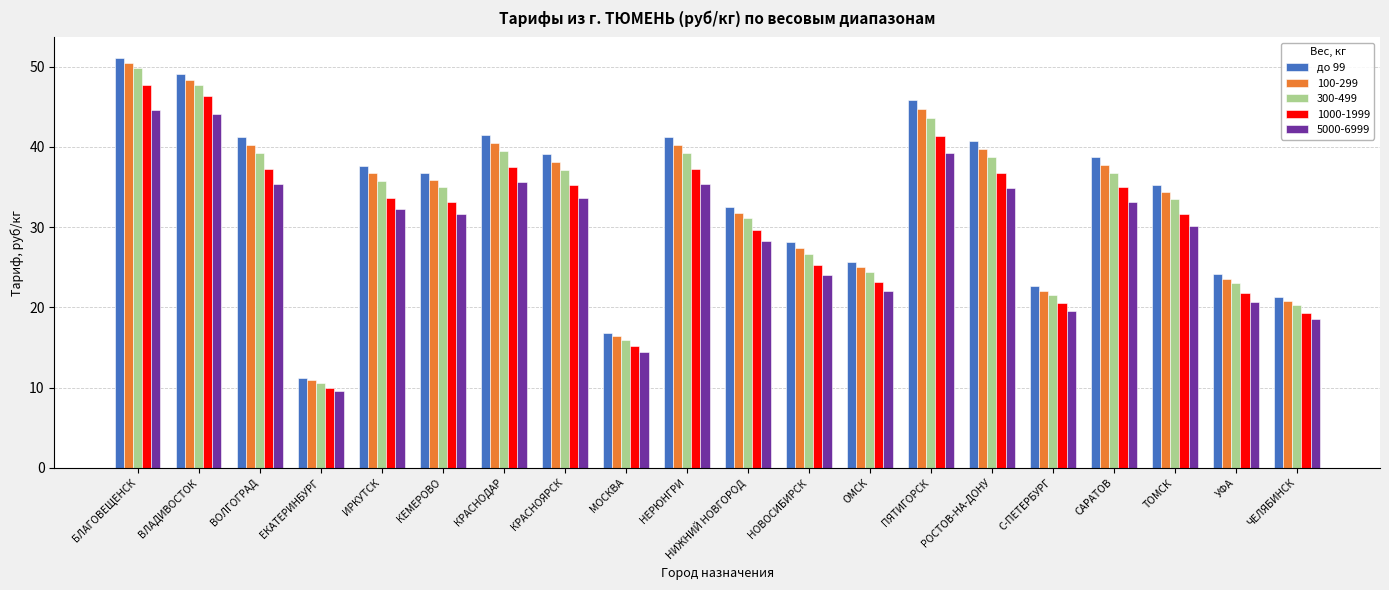

What is the sum of the до 99 values at ИРКУТСК and ЧЕЛЯБИНСК?

58.9